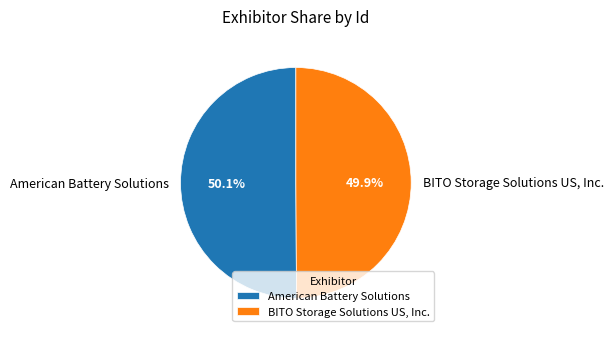

Count the number of slices in the pie.

2